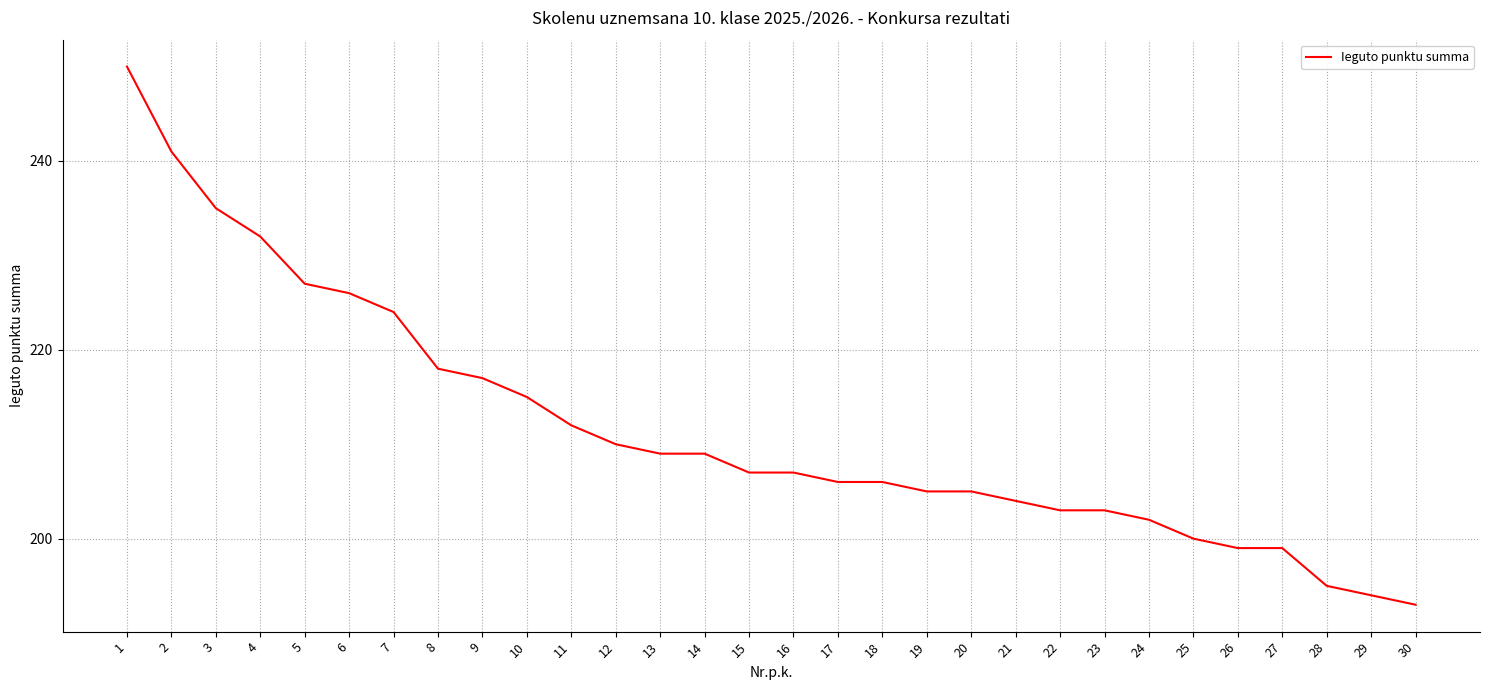

Reading left to right, extract all data points from this chart.

1=250	2=241	3=235	4=232	5=227	6=226	7=224	8=218	9=217	10=215	11=212	12=210	13=209	14=209	15=207	16=207	17=206	18=206	19=205	20=205	21=204	22=203	23=203	24=202	25=200	26=199	27=199	28=195	29=194	30=193